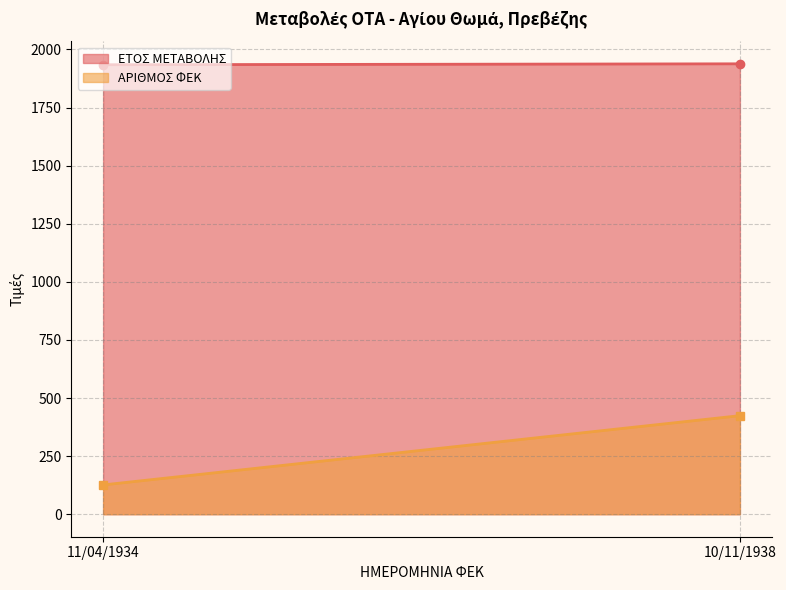

What is the maximum value shown in the chart?

1938